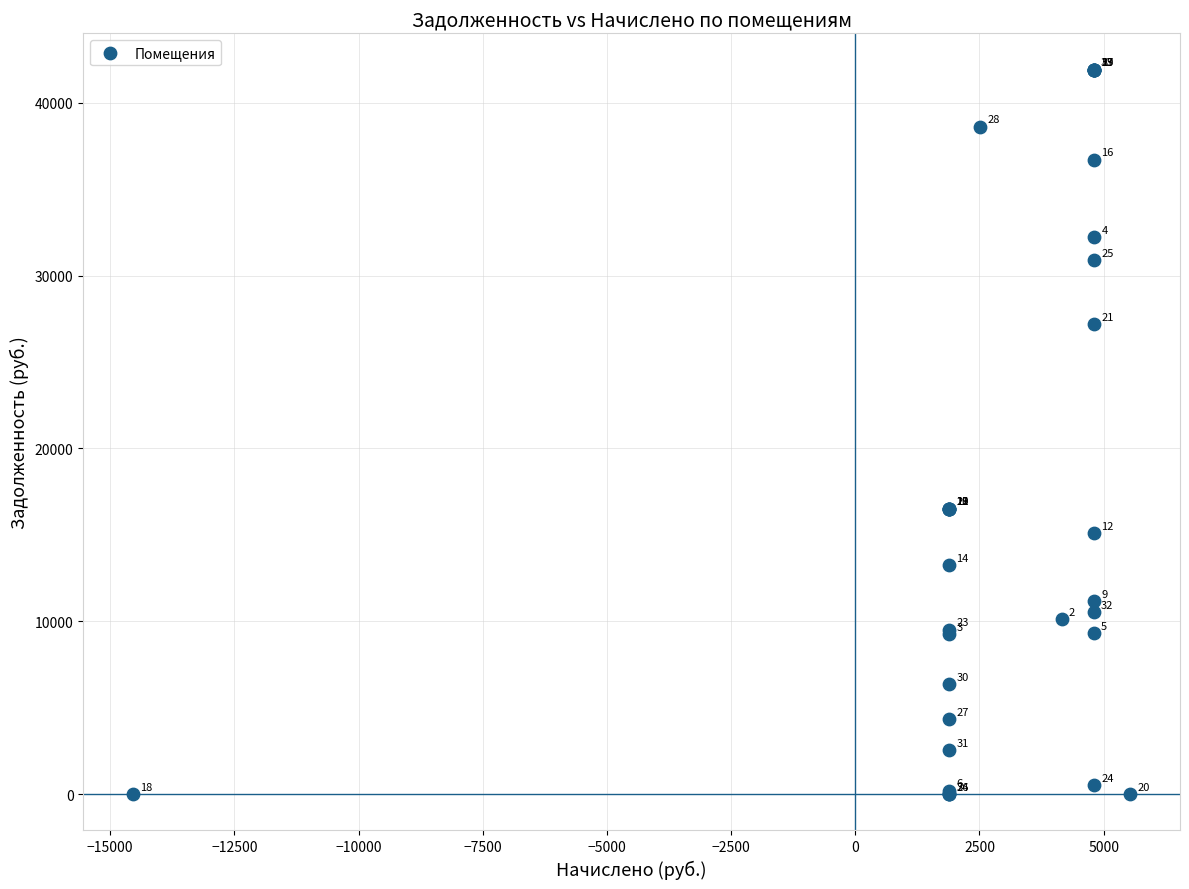

What Y value in the scatter plot is closest to 20956?

16520.2